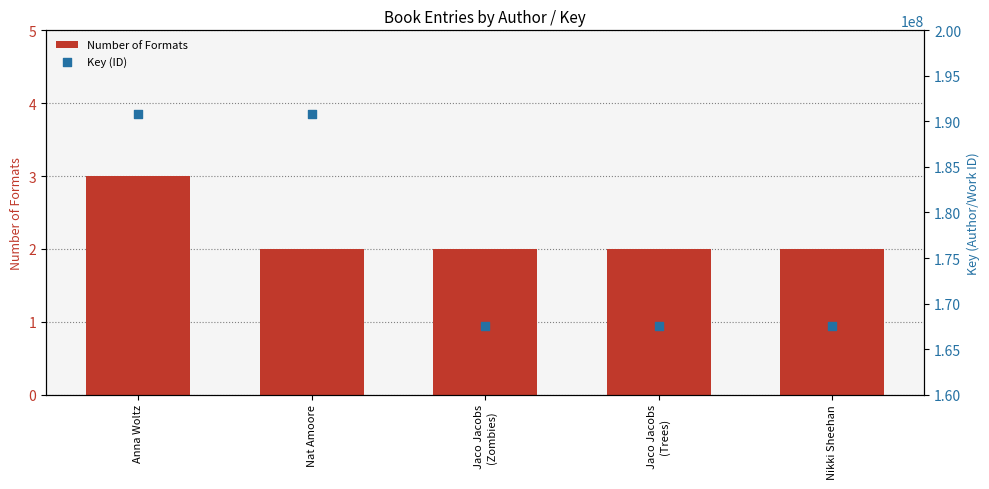

Which series has the largest Y range (max minus min)?

Key (ID)